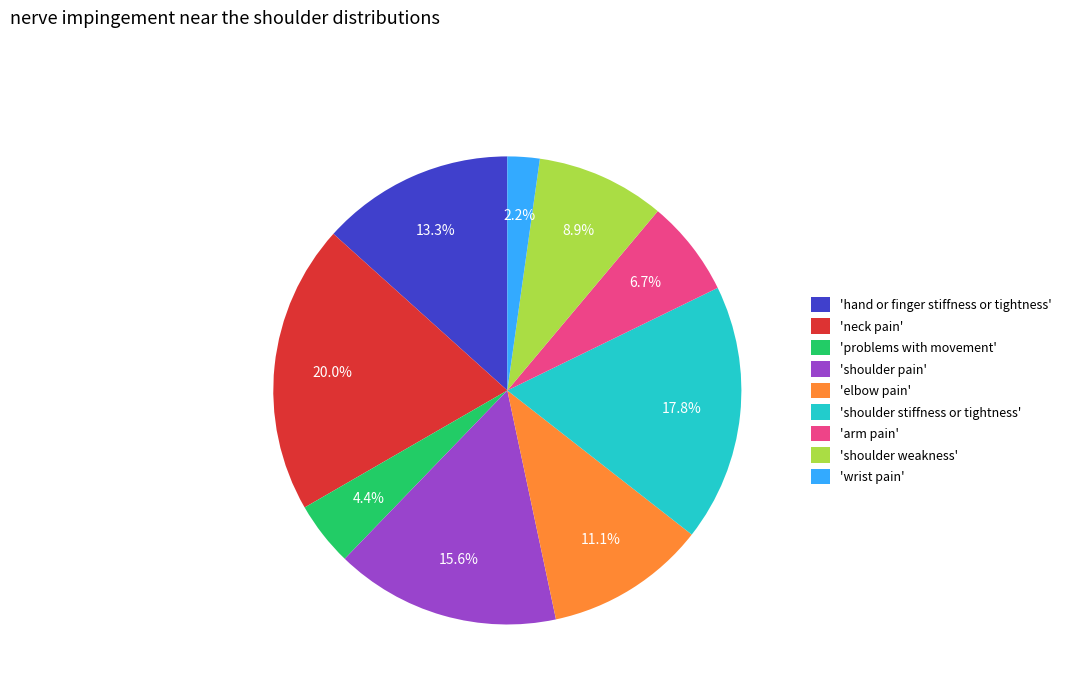

Which has a higher value, 'shoulder weakness' or 'arm pain'?

'shoulder weakness'